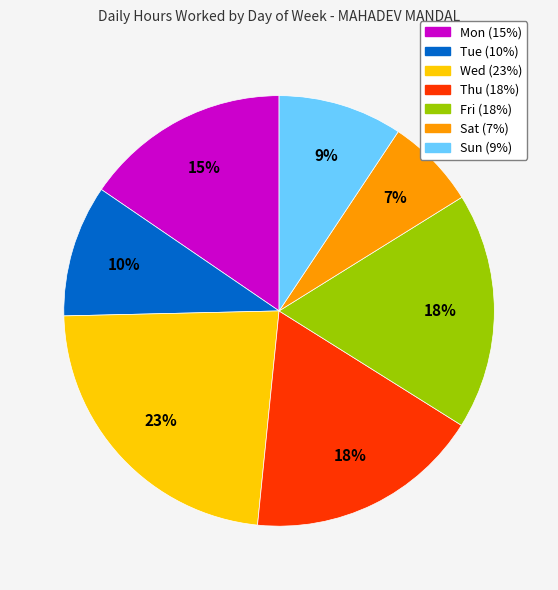

To the nearest percent, what is the difference between the largest and smallest slice percentages?

16%